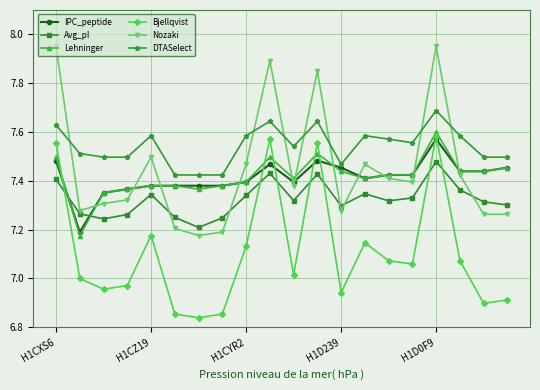

What is the highest value of the DTASelect series?

7.7